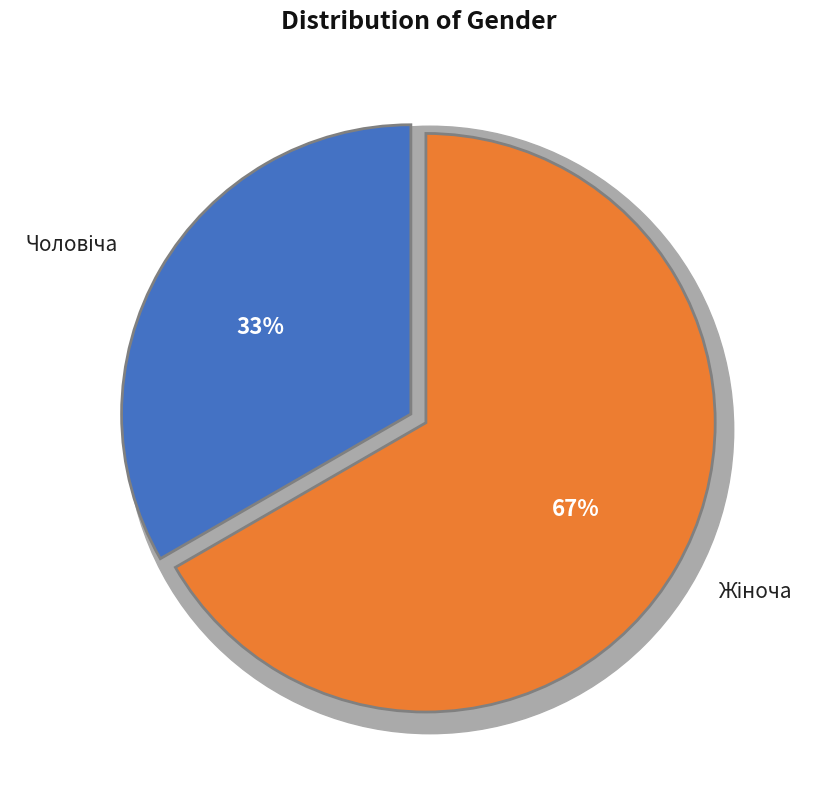

True or false: Жіноча accounts for 79% of the total.

False